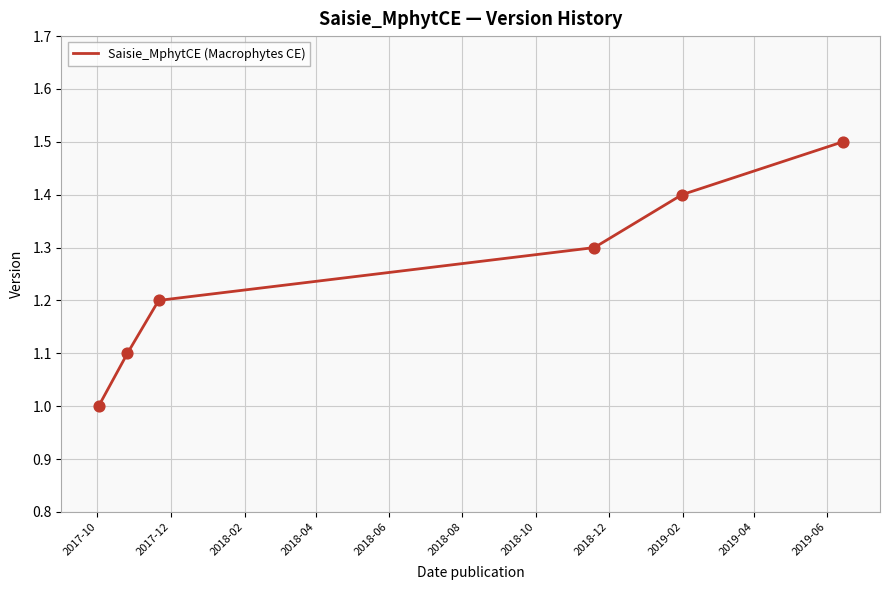

What is the difference between the maximum and minimum values?

0.5